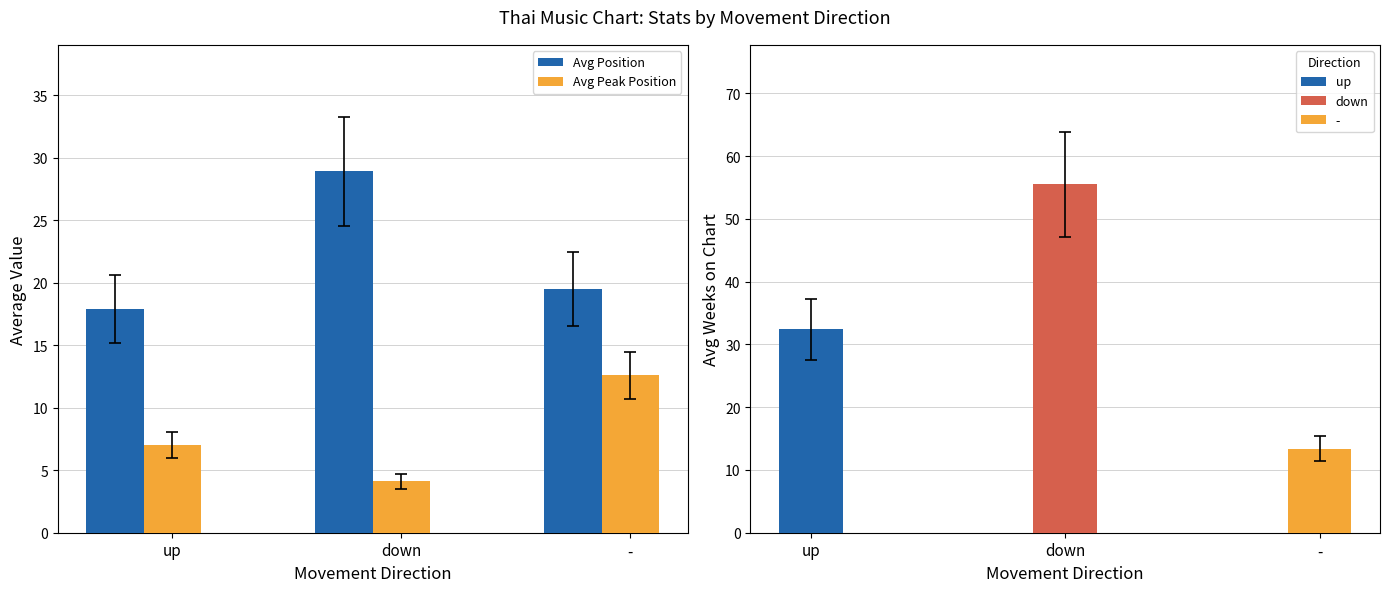

The value of Avg Position at - is 30.6. True or false?

False